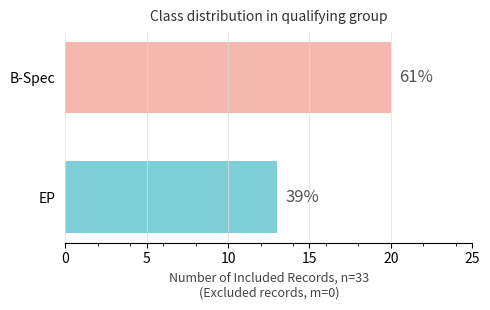

Does the chart contain any negative values?

No